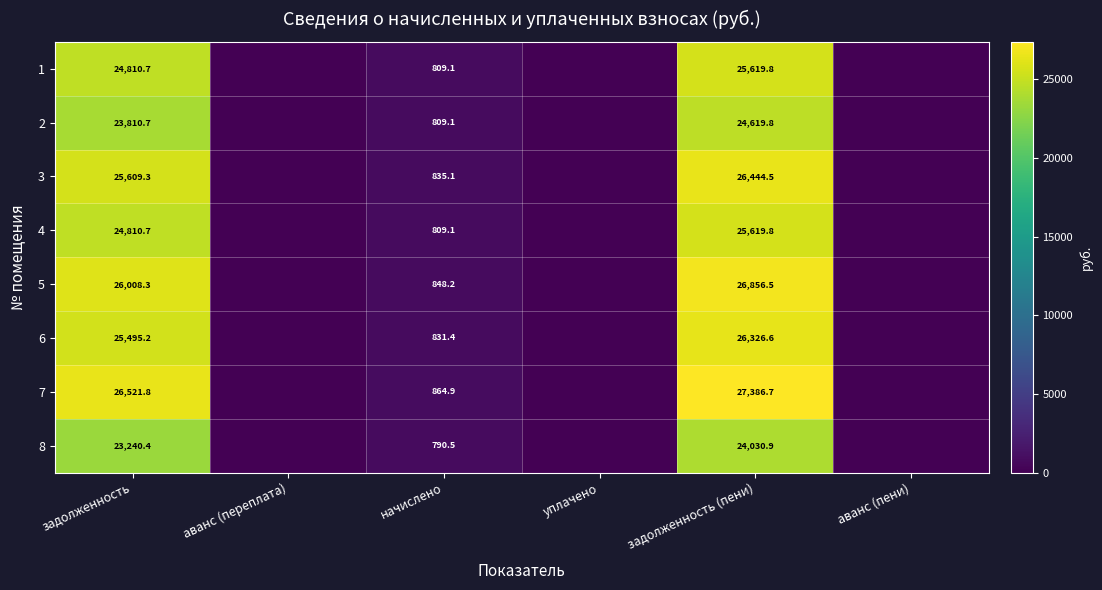

At how many categories does at least one series exceed 4241?

2